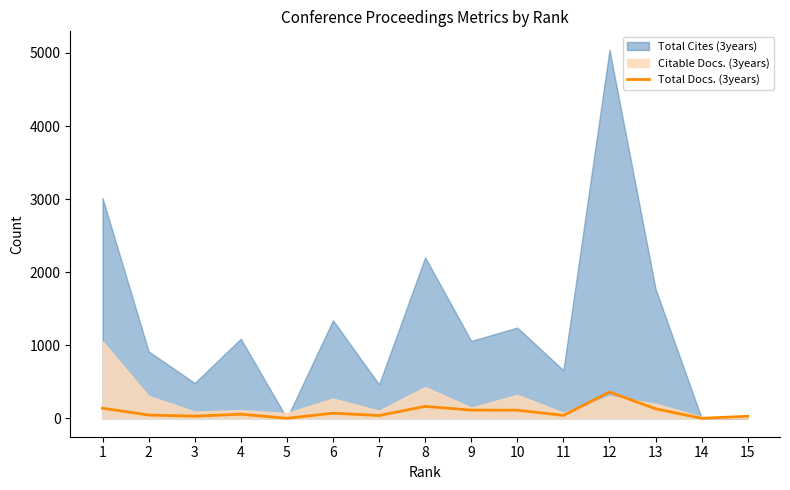

Where is the first local minimum?

3